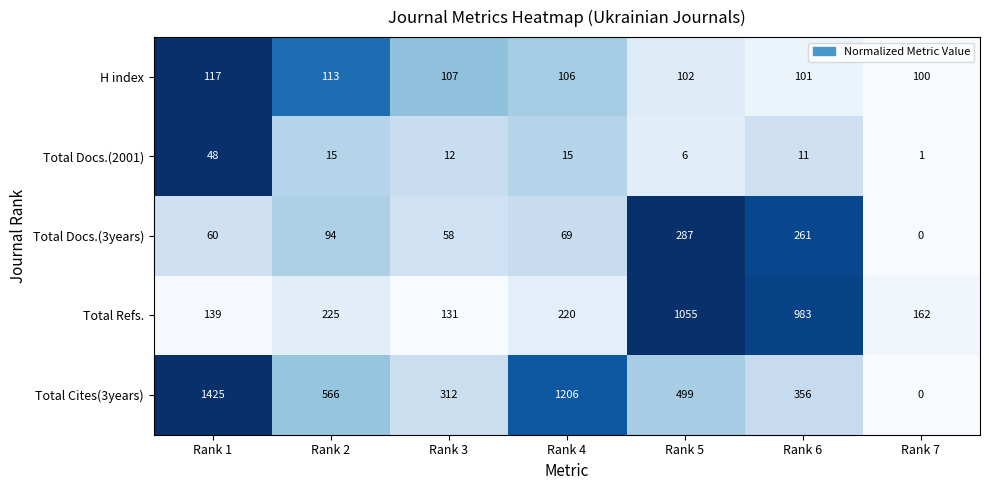

What is the sum of the Total Docs.(2001) values at Rank 3 and Rank 4?

27